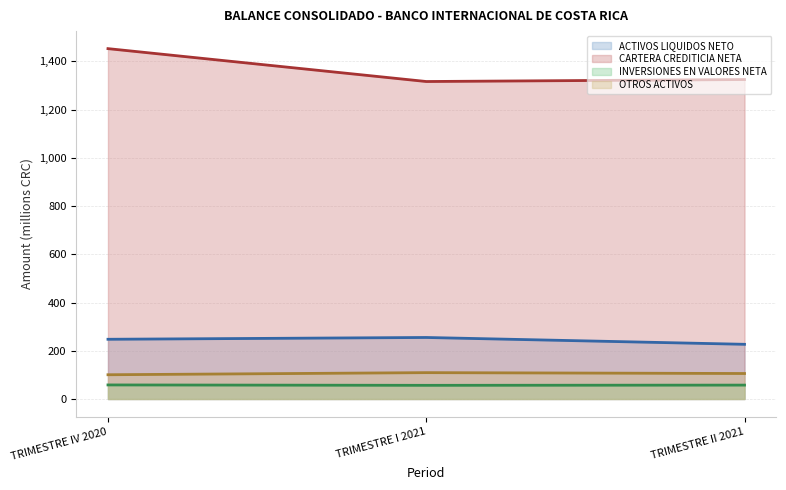

What is the smallest value displayed?

56.6